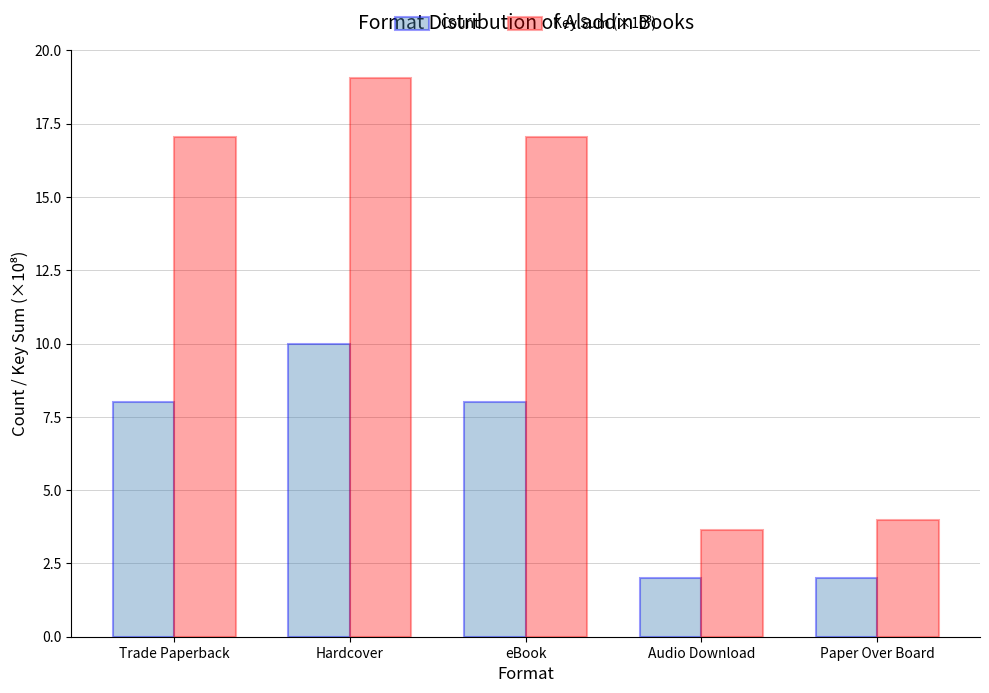

Count the number of data series in this chart.

2